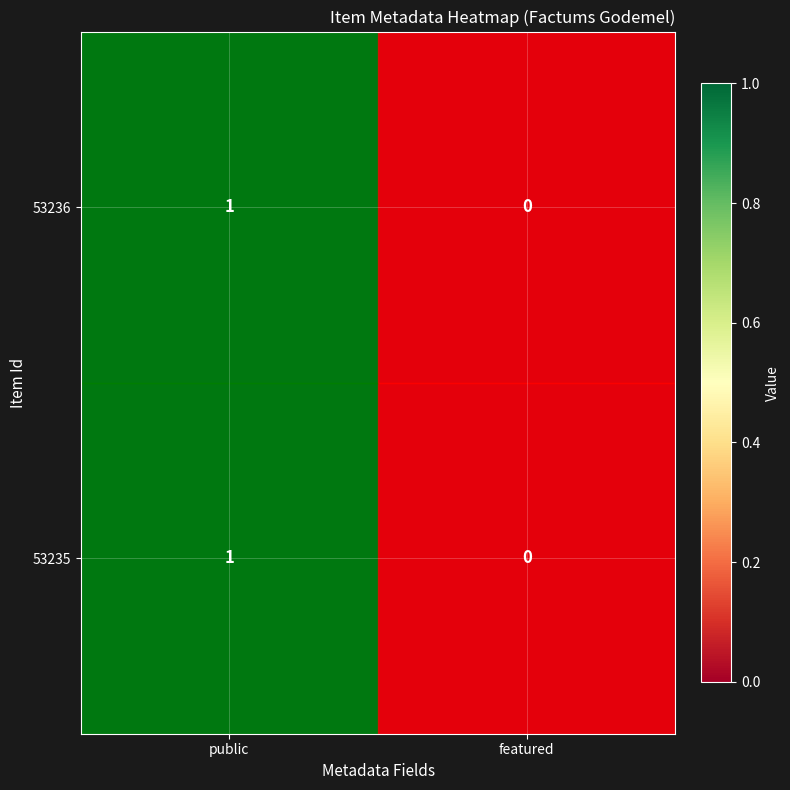

Is the value of 53235 at public greater than the value of 53236 at featured?

Yes